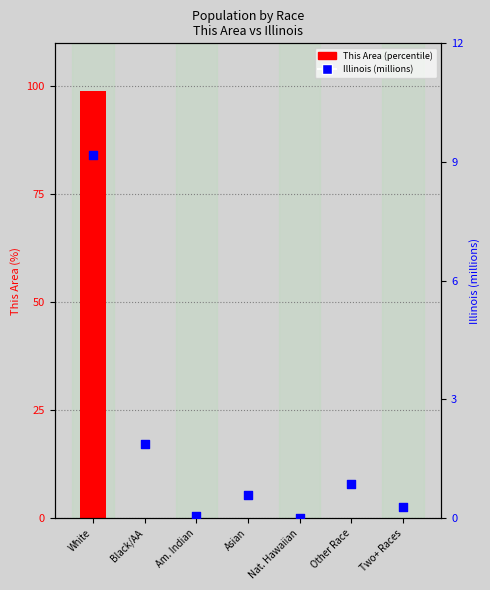

At how many categories does at least one series exceed 59?

1